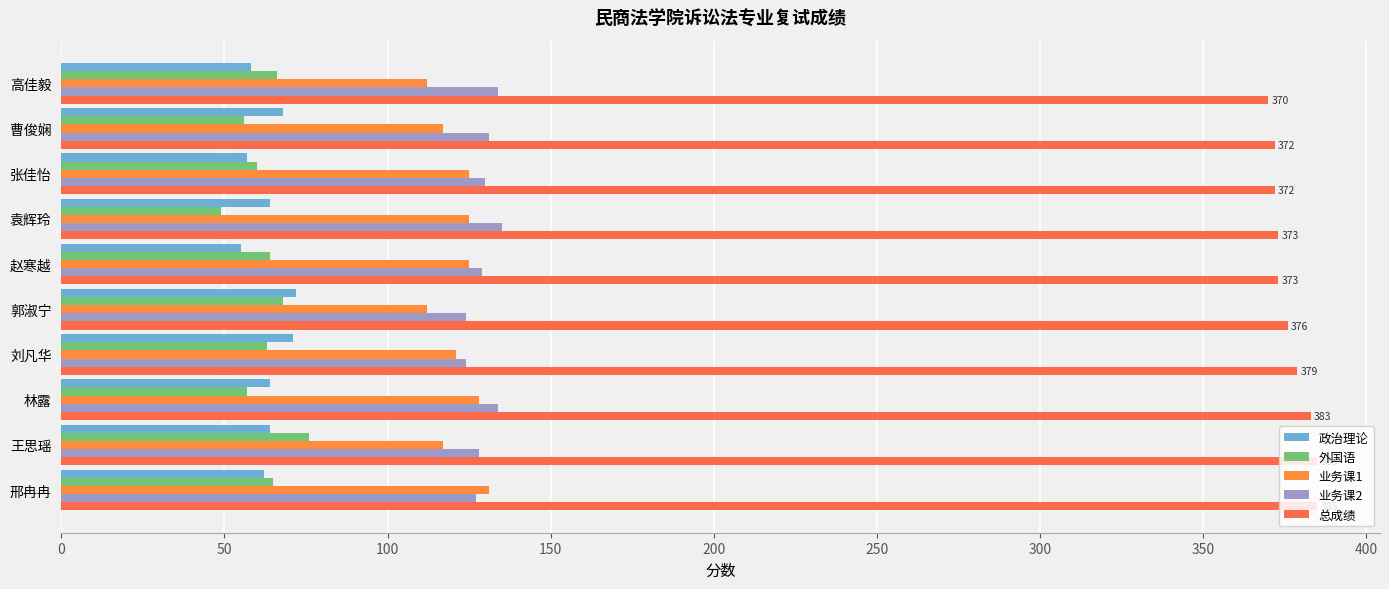

How many distinct data groups are displayed?

5